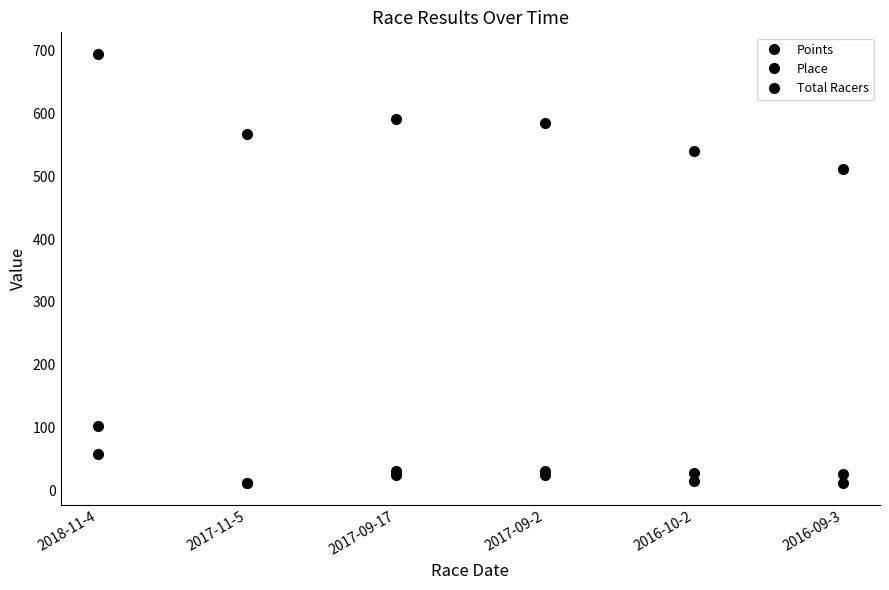

Reading left to right, transcribe all the data shown in this chart.

Points: 2018-11-4=695.2	2017-11-5=567.3	2017-09-17=591.2	2017-09-2=584.3	2016-10-2=540.0	2016-09-3=512.2
Place: 2018-11-4=103.0	2017-11-5=12.0	2017-09-17=25.0	2017-09-2=25.0	2016-10-2=14.0	2016-09-3=11.0
Total Racers: 2018-11-4=58.0	2017-11-5=12.0	2017-09-17=31.0	2017-09-2=31.0	2016-10-2=27.0	2016-09-3=26.0